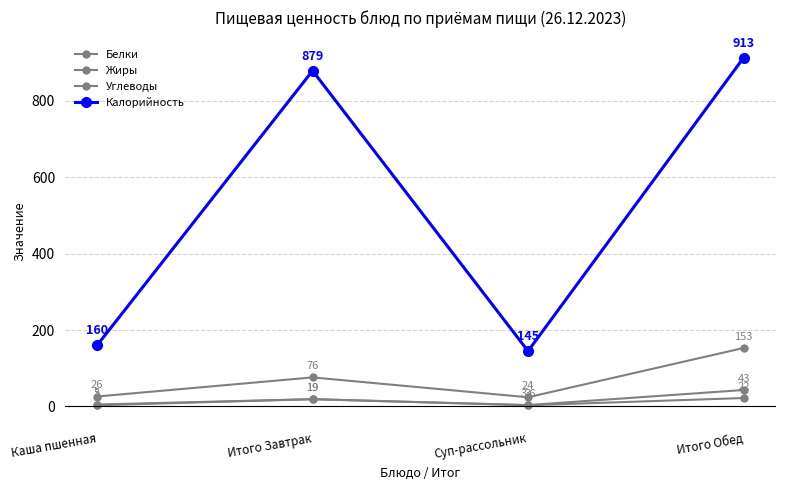

Is this an area chart (filled region under the line)?

No